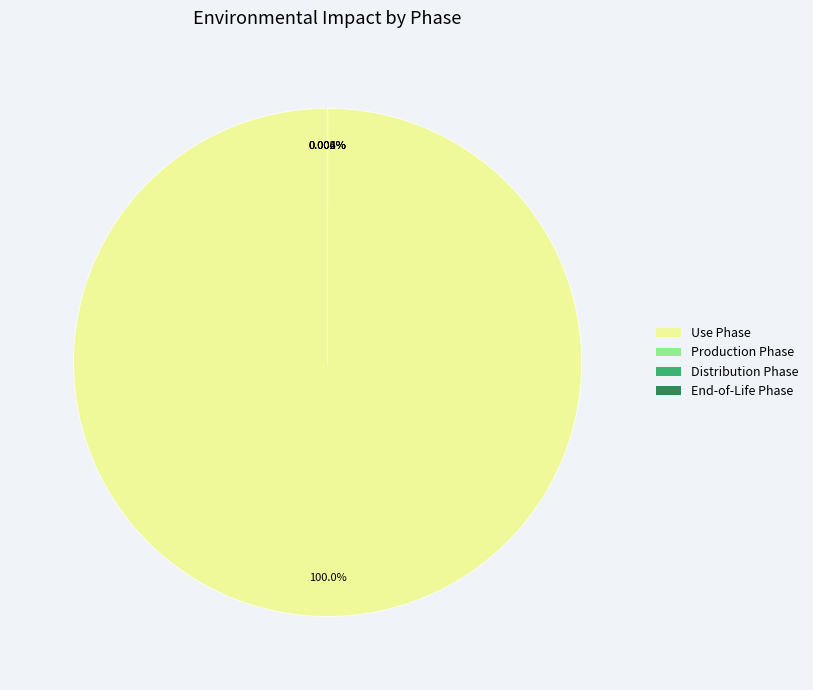

Does any single category account for the majority?

Yes